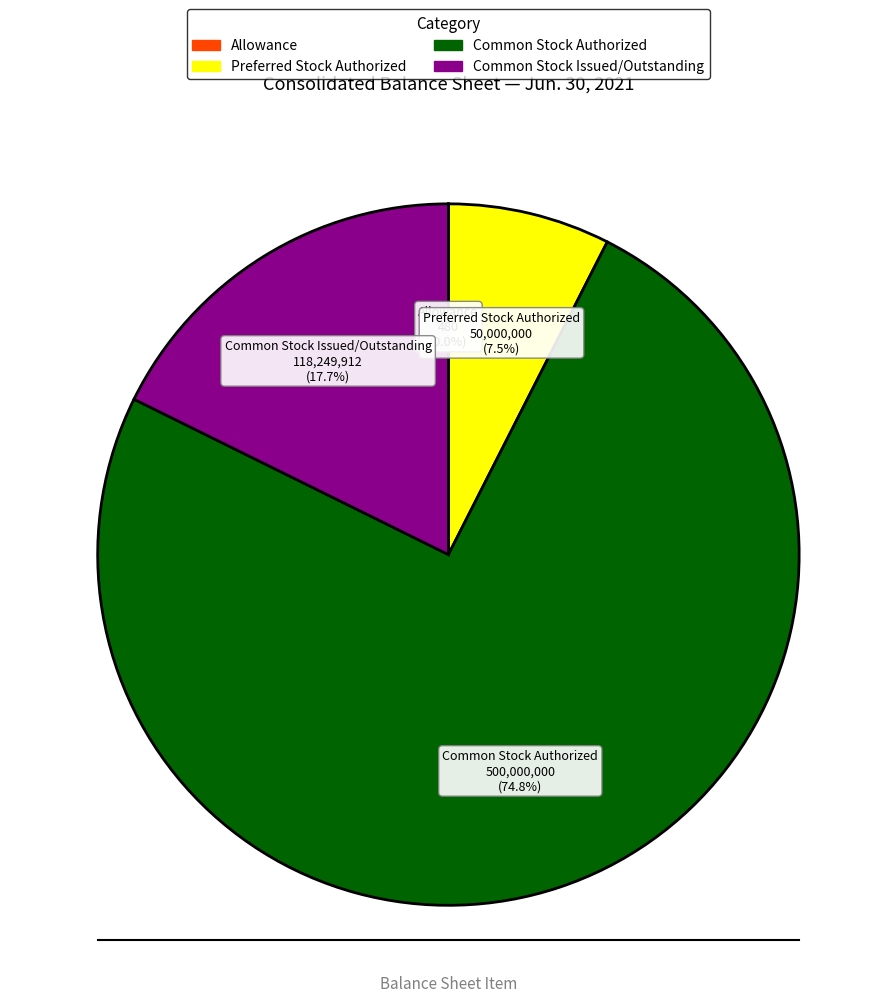

Is there a majority slice in this chart?

Yes